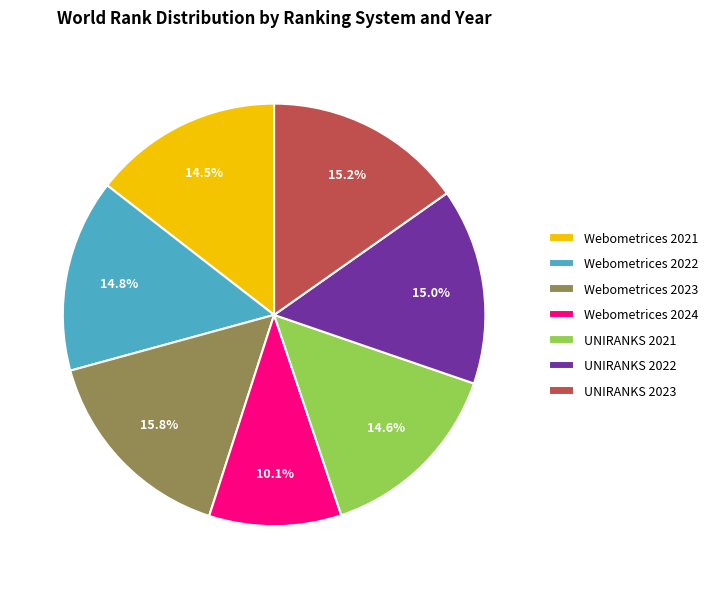

Count the number of slices in the pie.

7